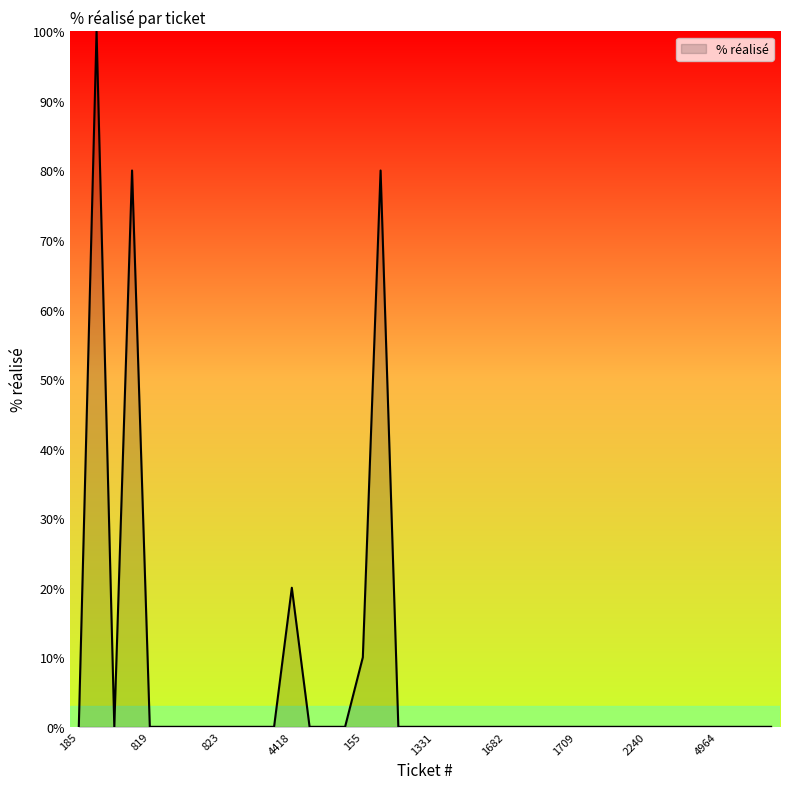

What is the greatest value displayed?

100